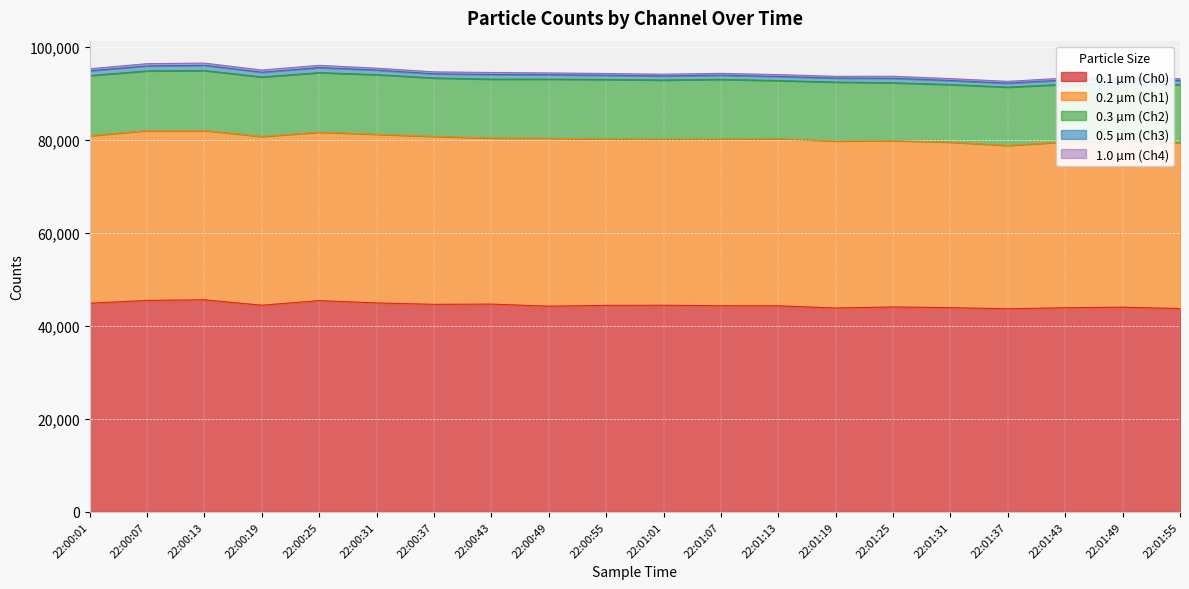

List the series in order of their peak value, highest first.

0.1 µm (Ch0), 0.2 µm (Ch1), 0.3 µm (Ch2), 0.5 µm (Ch3), 1.0 µm (Ch4)